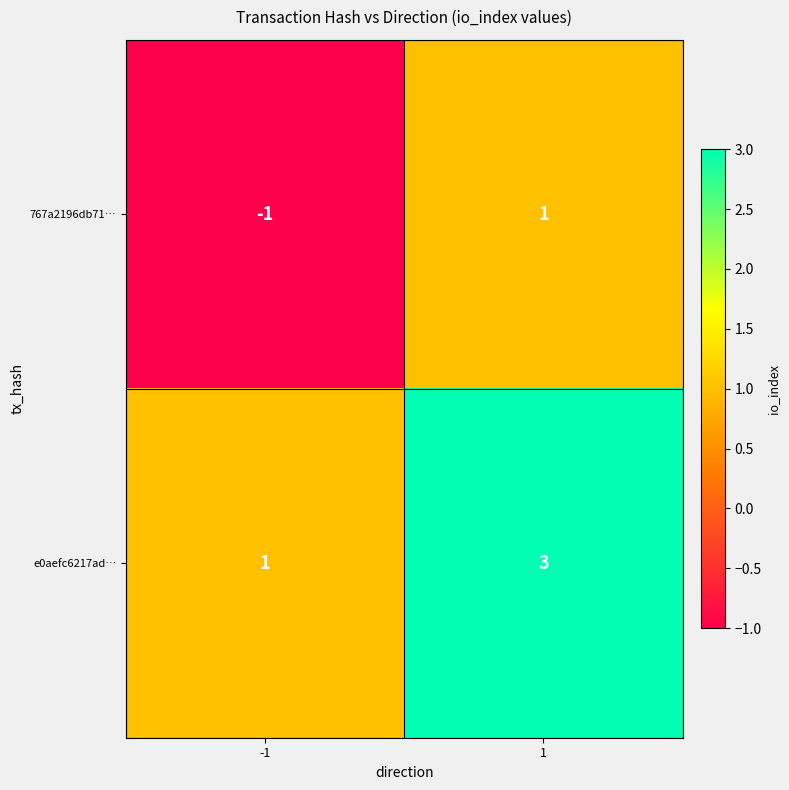

Reading left to right, what are all the values shown in this chart?

767a2196db71…: -1	1
e0aefc6217ad…: 1	3